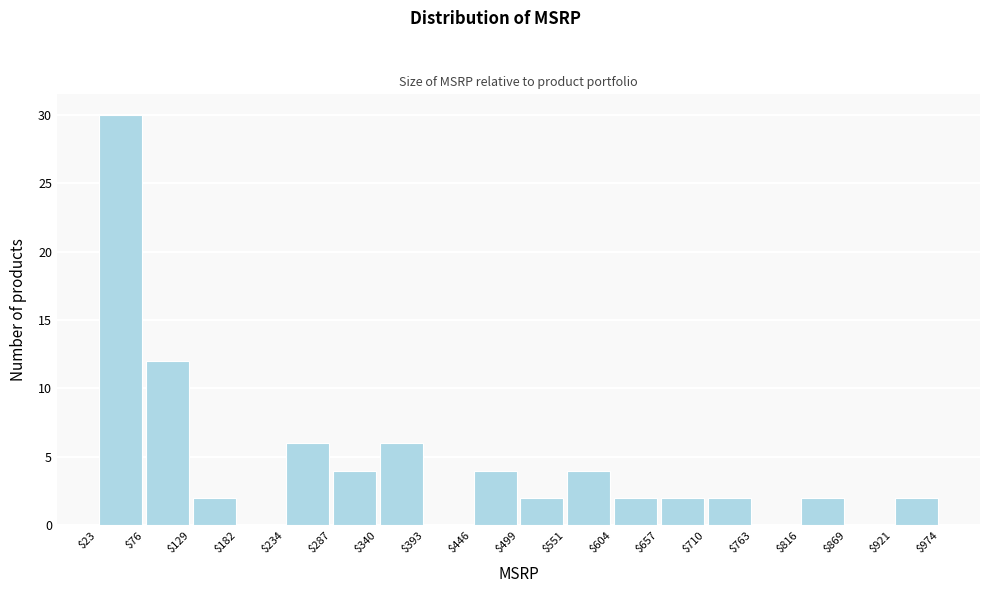

Reading left to right, list every bar in this chart as the range it spans on the x-axis followed by its height. The values are not printed on the chart, so give them approximately, as read against the axis.

$23 to $76: 30
$76 to $129: 12
$129 to $182: 2
$182 to $234: 0
$234 to $287: 6
$287 to $340: 4
$340 to $393: 6
$393 to $446: 0
$446 to $499: 4
$499 to $551: 2
$551 to $604: 4
$604 to $657: 2
$657 to $710: 2
$710 to $763: 2
$763 to $816: 0
$816 to $869: 2
$869 to $921: 0
$921 to $974: 2